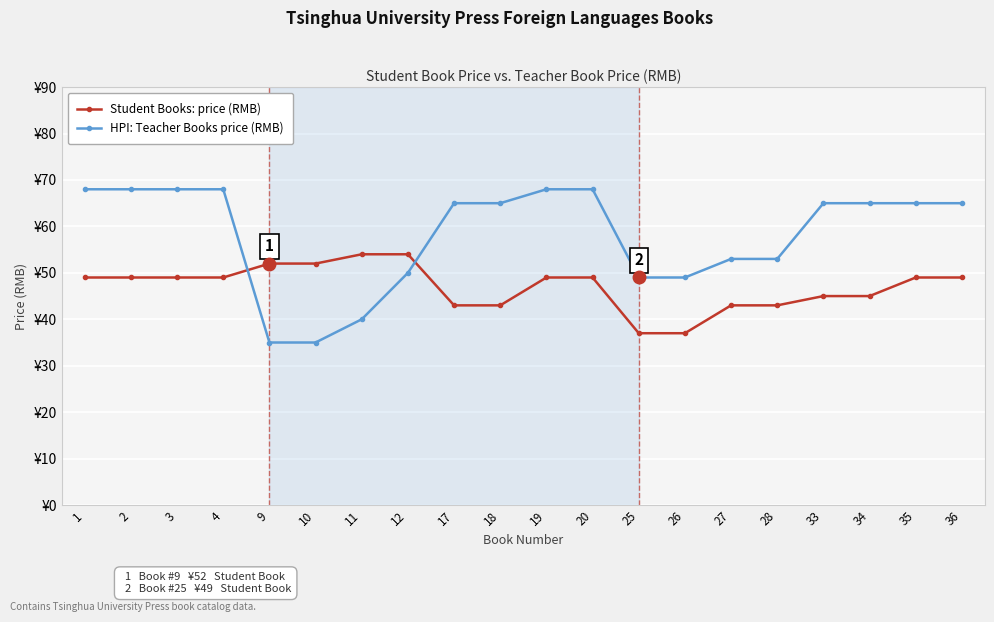

Is this an area chart (filled region under the line)?

No